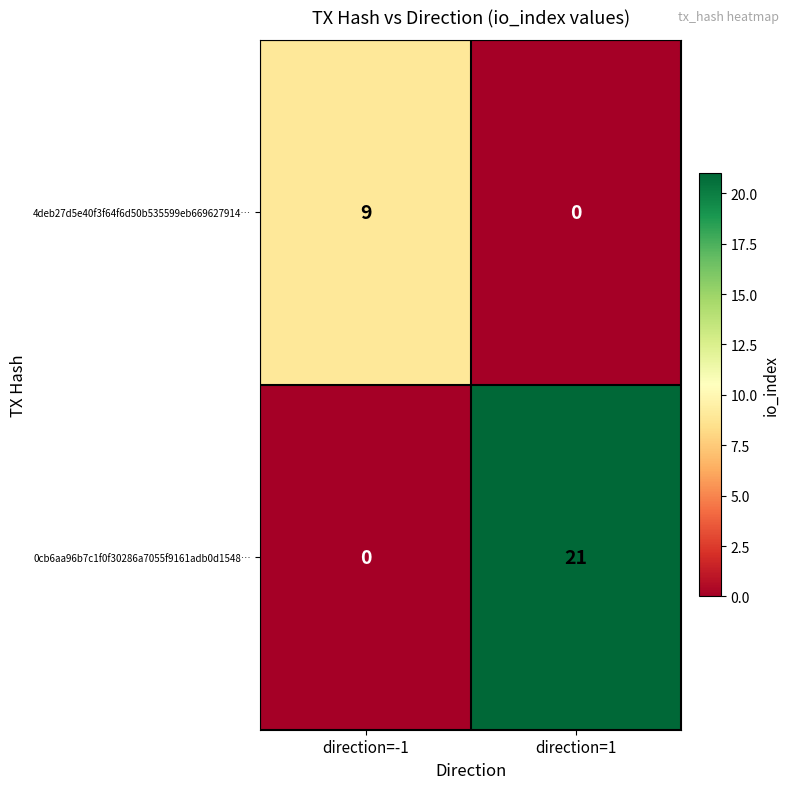

Which series has the largest total across all categories?

0cb6aa96b7c1f0f30286a7055f9161adb0d1548…